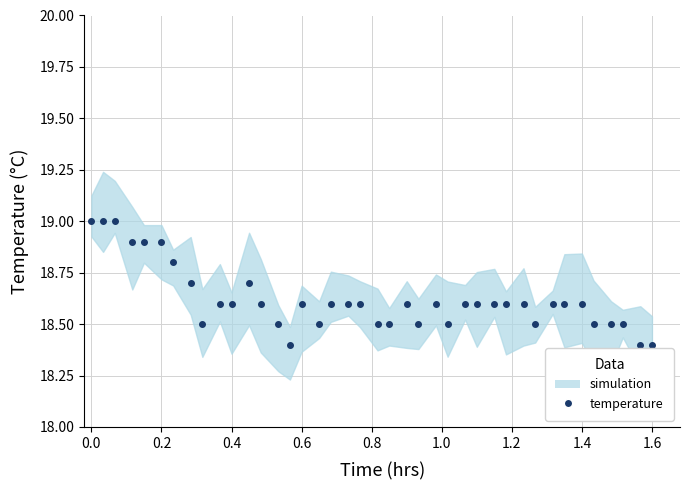

Reading right to left, list all the values displayed in this chart.

18.4	18.4	18.5	18.5	18.5	18.6	18.6	18.6	18.5	18.6	18.6	18.6	18.6	18.6	18.5	18.6	18.5	18.6	18.5	18.5	18.6	18.6	18.6	18.5	18.6	18.4	18.5	18.6	18.7	18.6	18.6	18.5	18.7	18.8	18.9	18.9	18.9	19.0	19.0	19.0